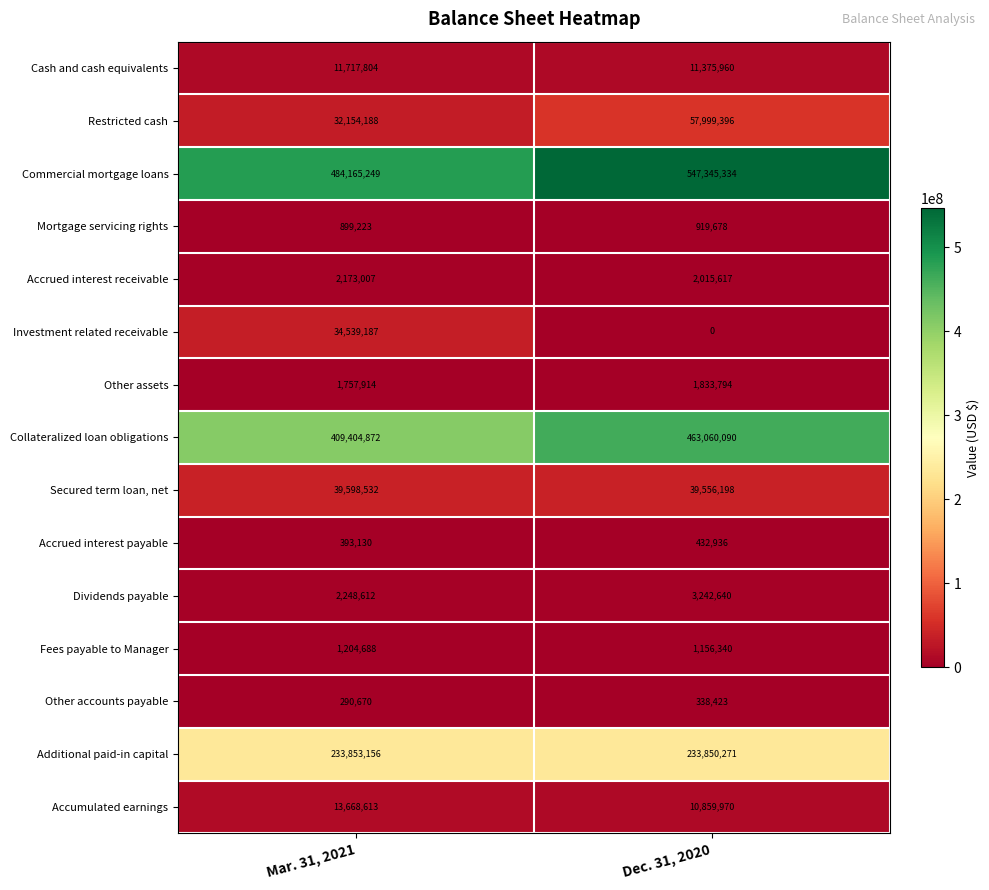

What value does the Mortgage servicing rights series have at Dec. 31, 2020?

919678